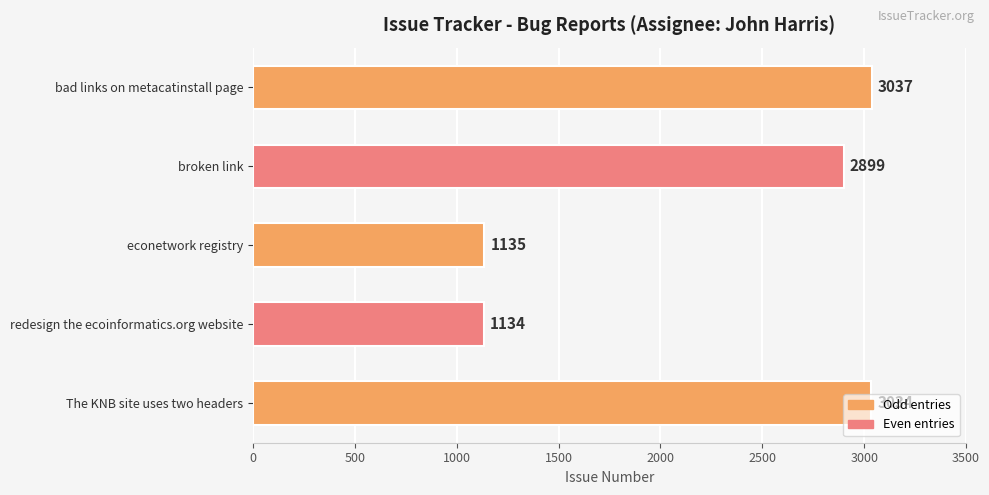

How many categories are shown in the chart?

5